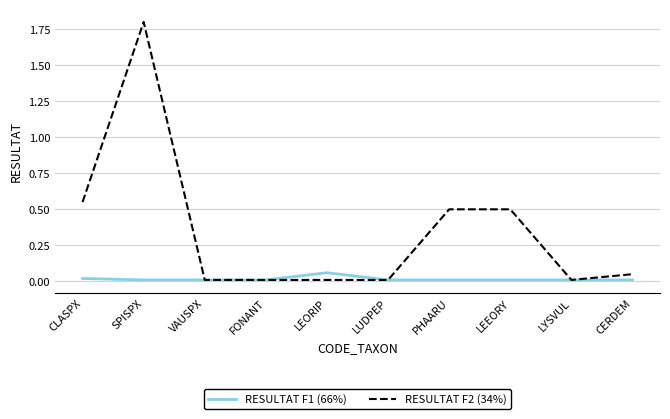

What is the average value of the RESULTAT F2 (34%) series?

0.3